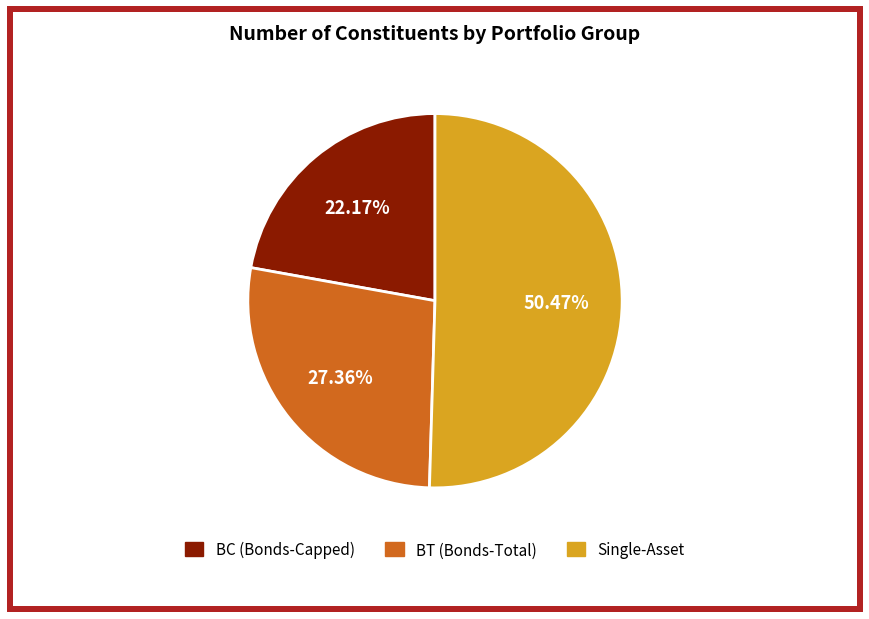

How many segments does this pie chart have?

3